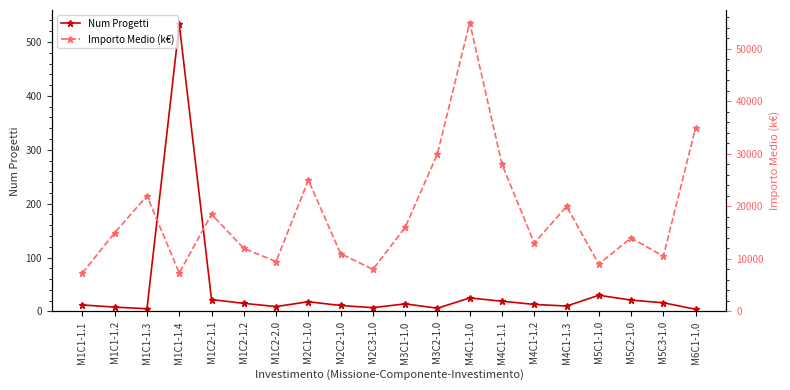

True or false: Num Progetti and Importo Medio (k€) cross at least once.

False